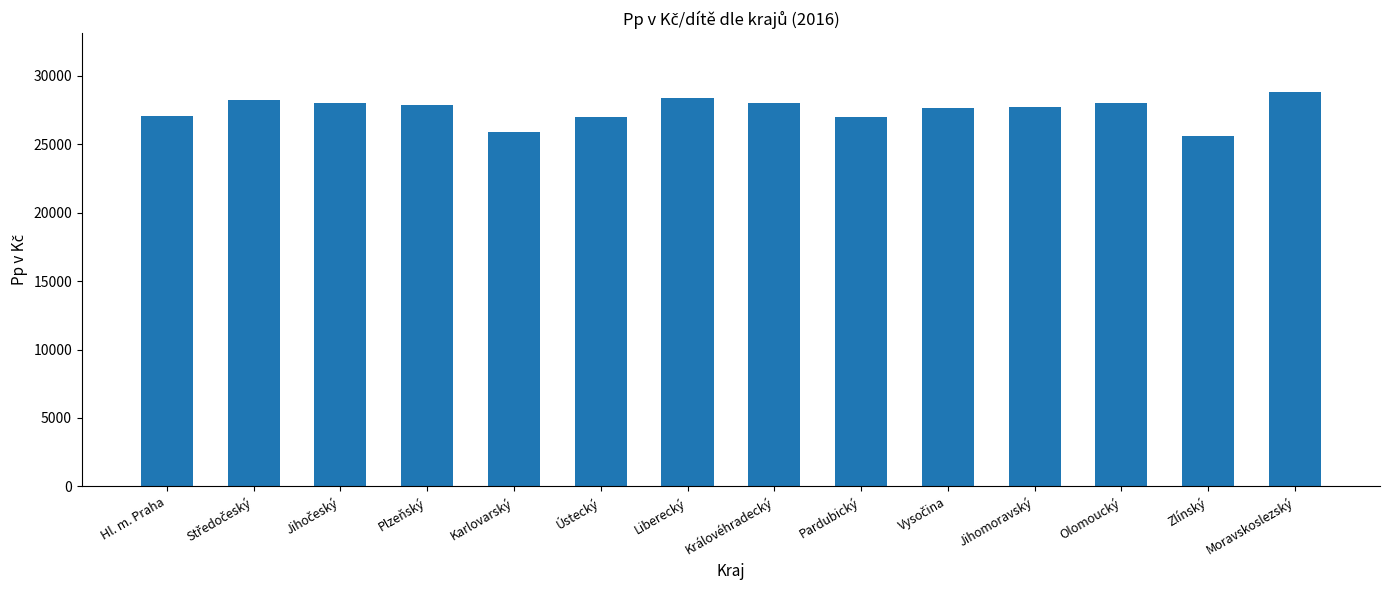

What is the ratio of the value at Olomoucký to the value at Liberecký?

1.0